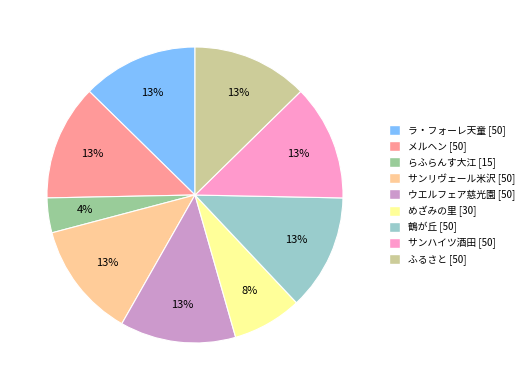

Which category has the smallest portion of the pie?

らふらんす大江